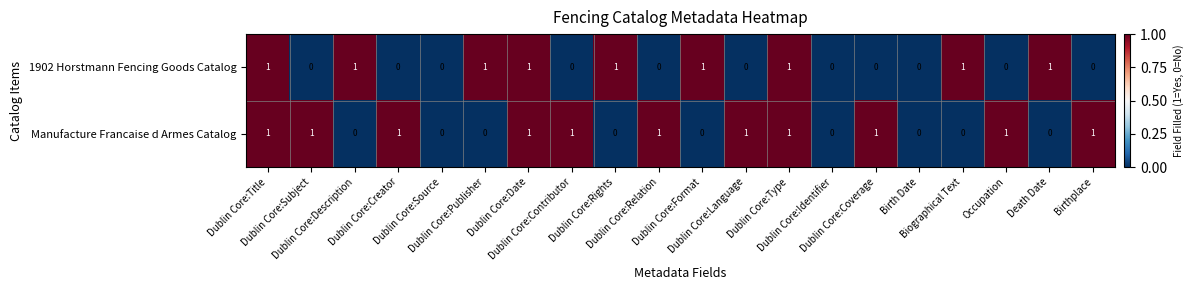

What is the greatest value displayed?

1